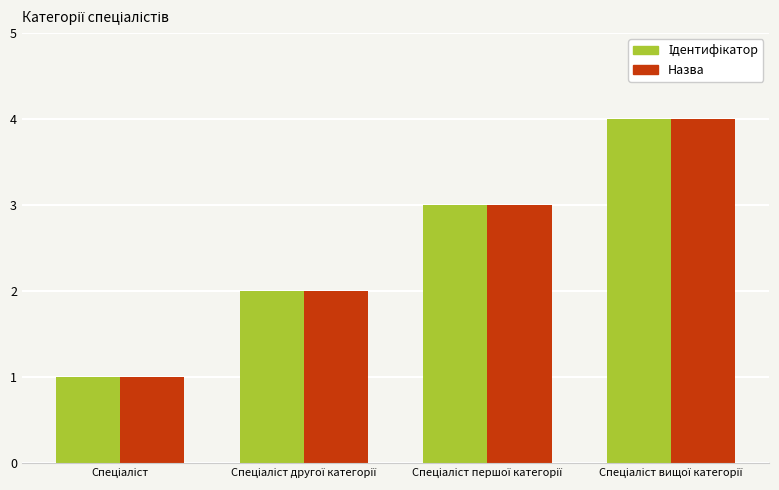

What is the difference between the maximum and minimum values in the Назва series?

3